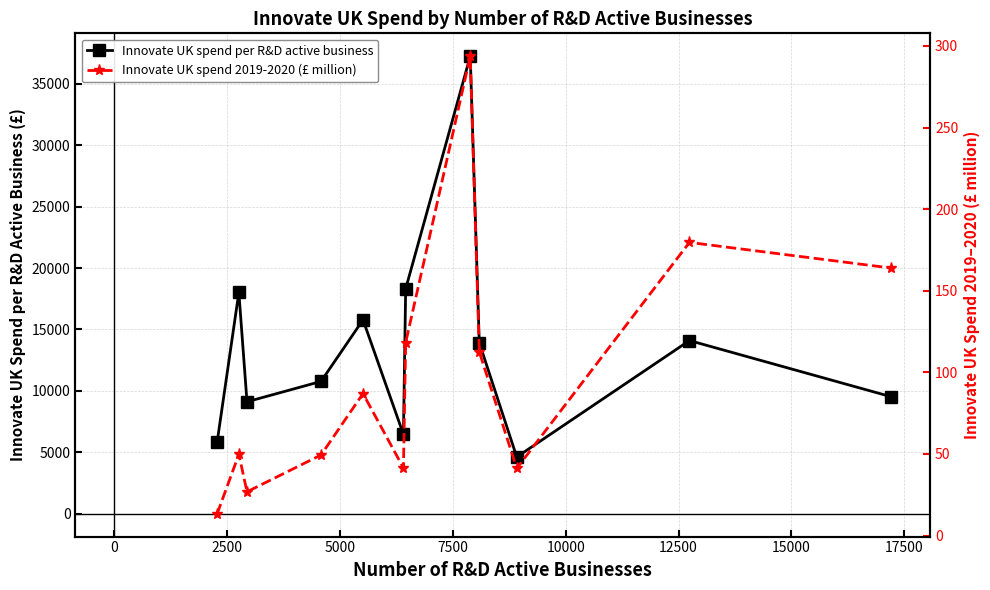

True or false: Innovate UK spend 2019-2020 (£ million) has more than 1 interior local peaks.

True